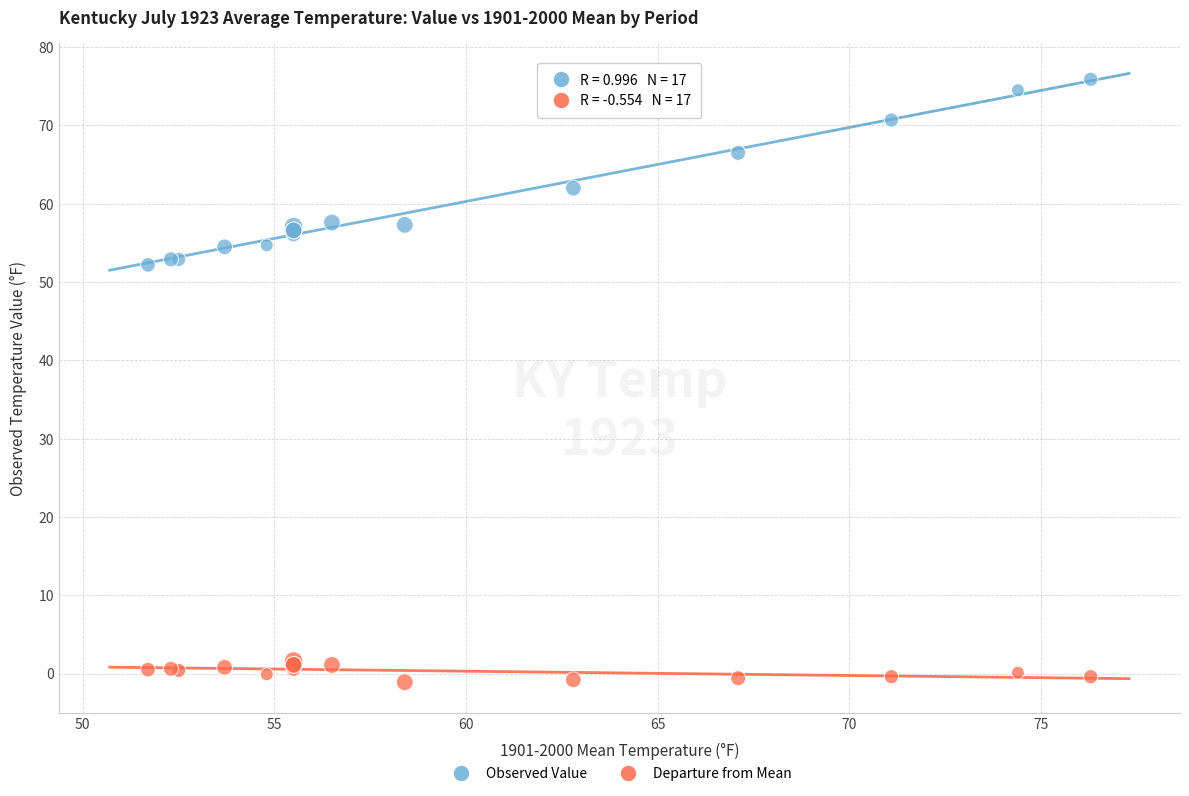

Which series has the largest Y range (max minus min)?

Observed Value